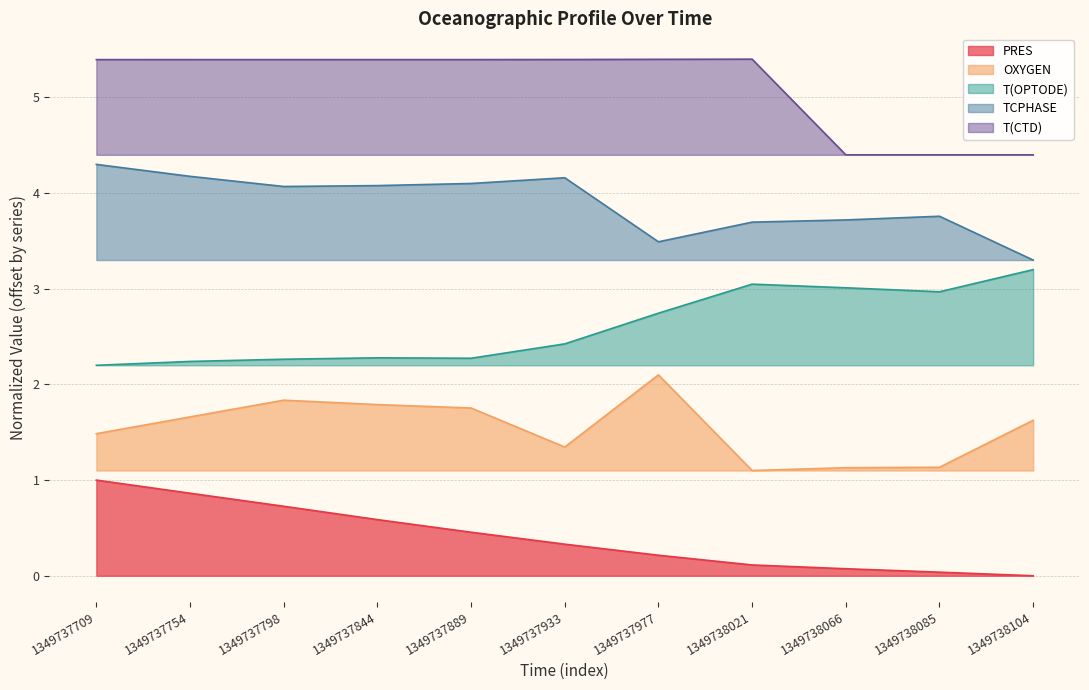

List the labels in order of T(CTD) value, smallest first.

1349738066, 1349738085, 1349738104, 1349737798, 1349737754, 1349737709, 1349737889, 1349737844, 1349737933, 1349737977, 1349738021